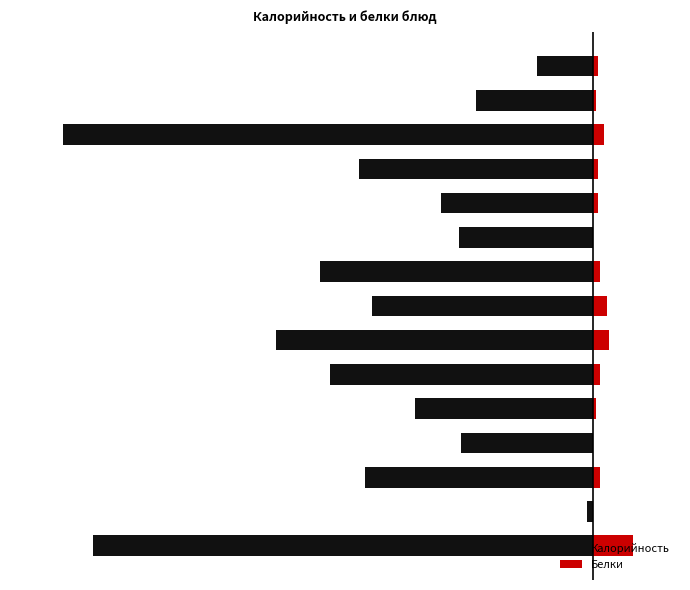

What is the minimum value shown in the chart?

-244